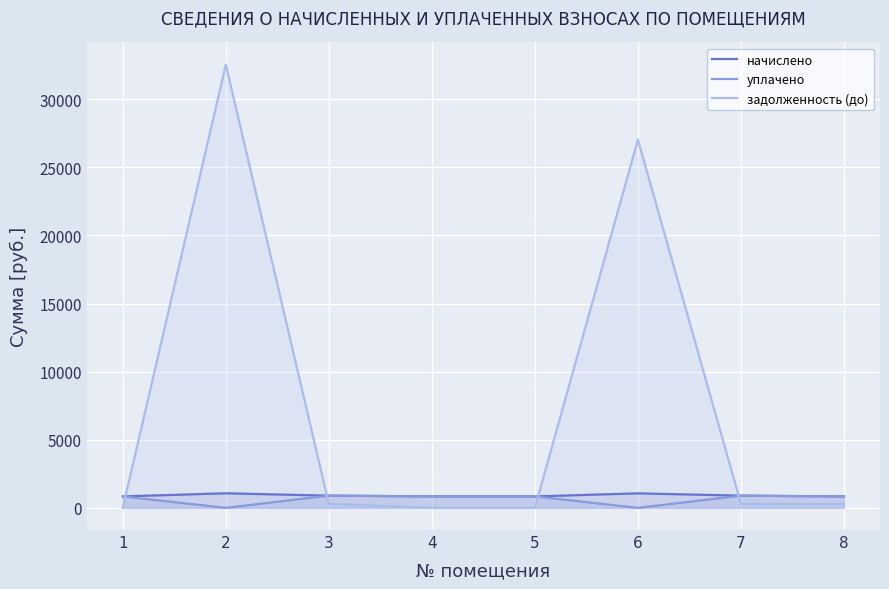

What is the maximum value for начислено?

1070.8